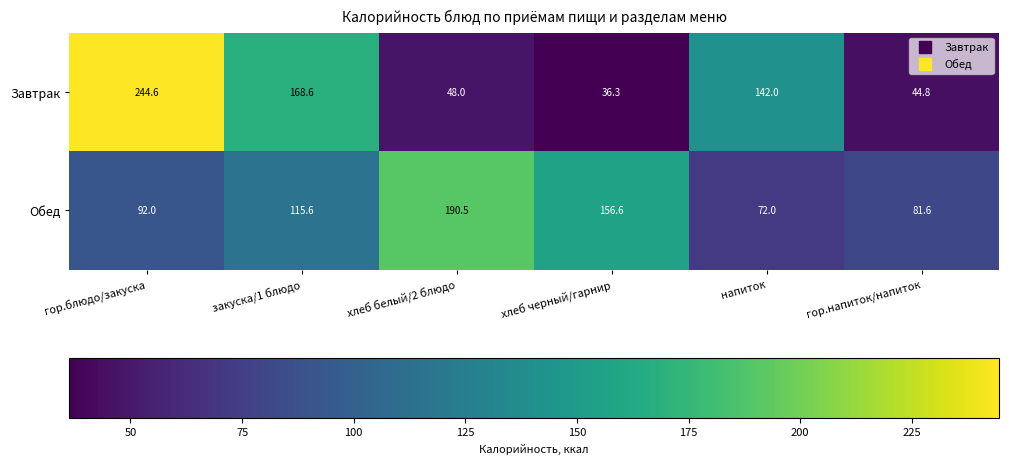

What is the sum of all Обед values?

708.3